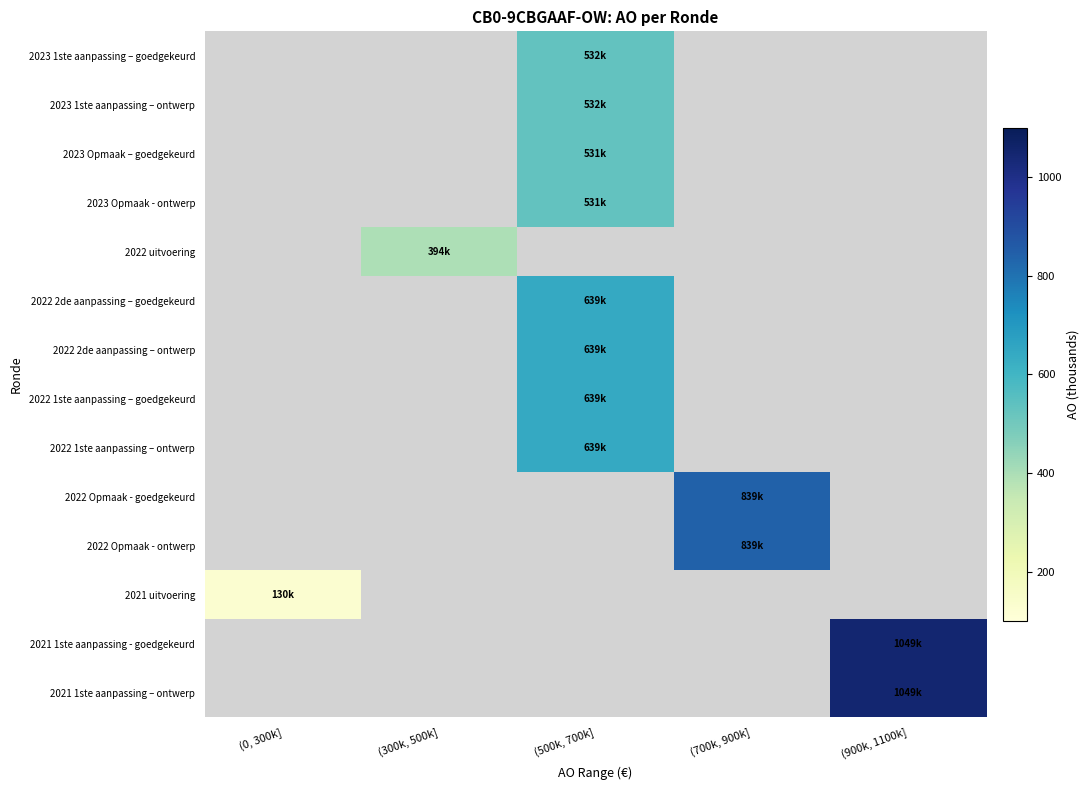

Which series has the largest range (max minus min)?

2021 uitvoering